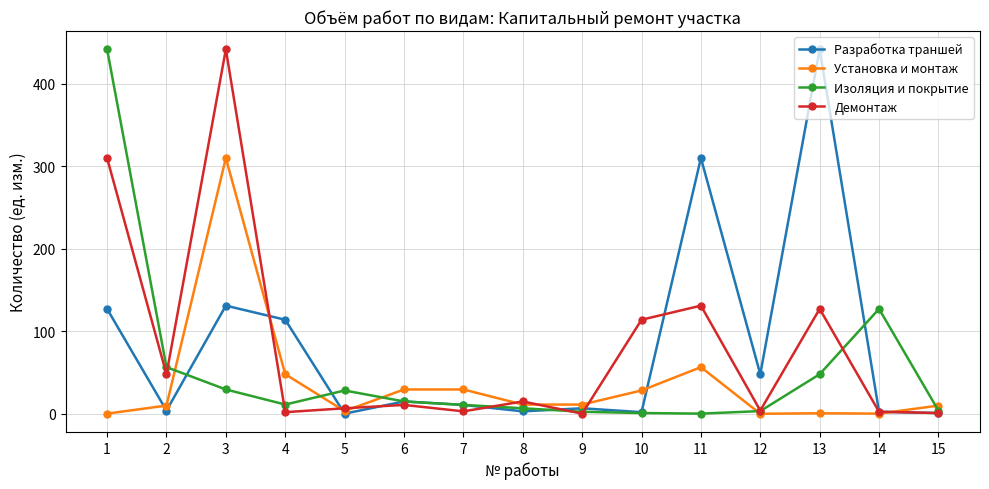

Is the value of Разработка траншей at 5 greater than the value of Изоляция и покрытие at 8?

No